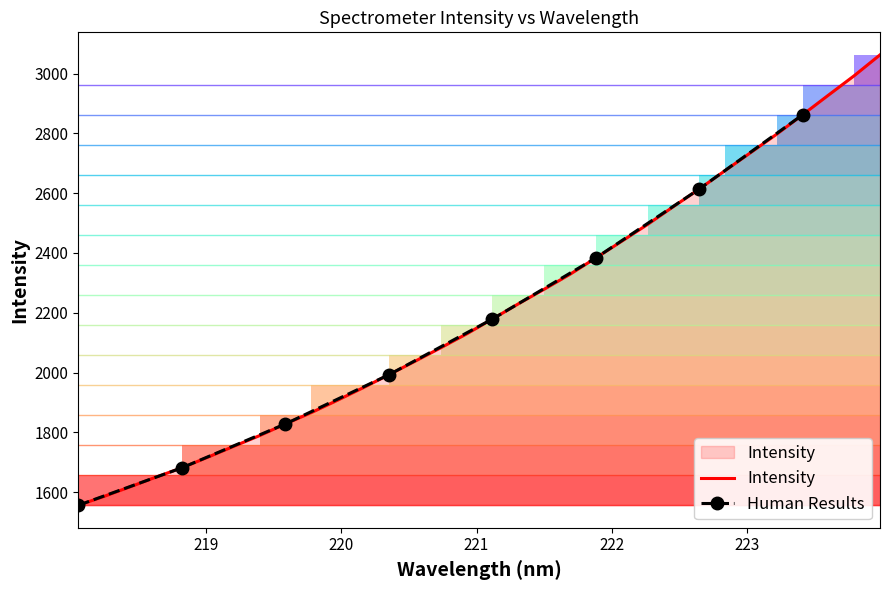

What is the label of the 3rd point from the right?

223.5987